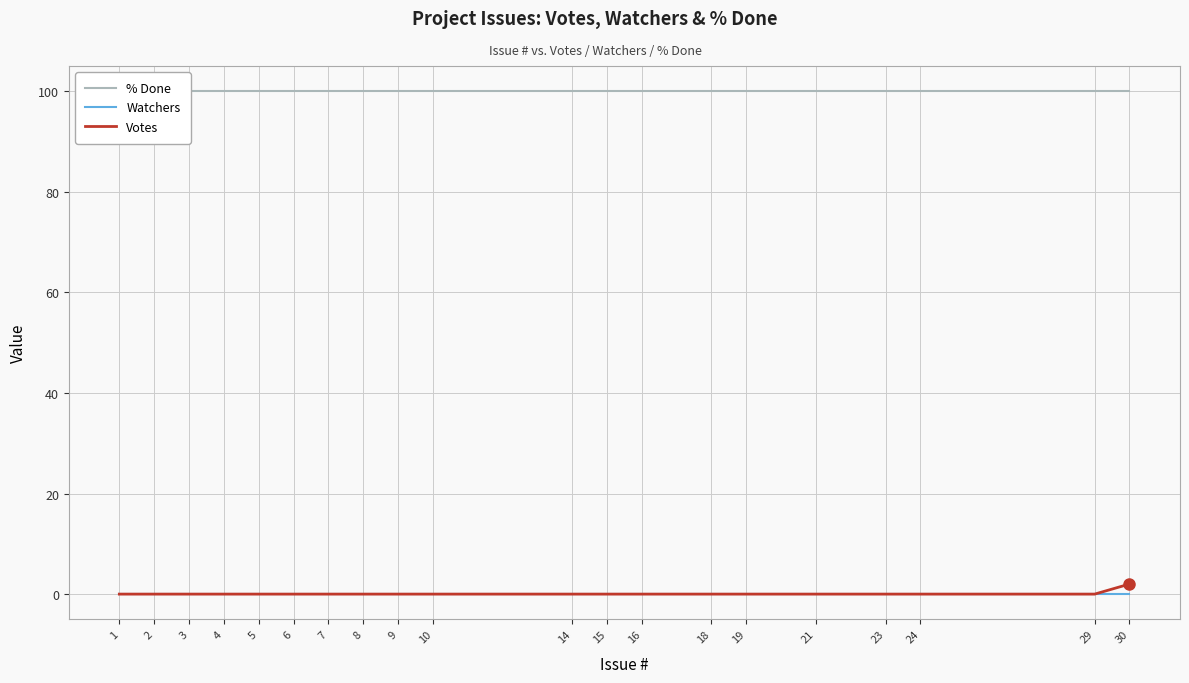

What is the total value across all series at 4?

100